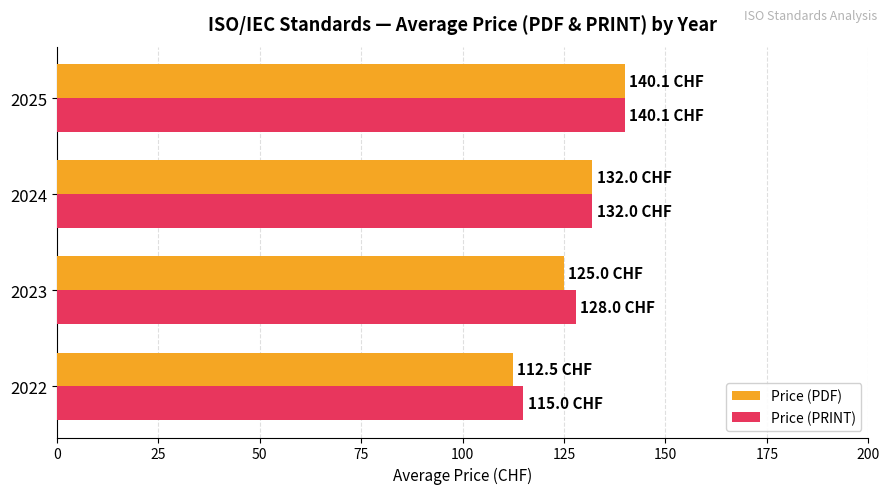

List the labels in order of Price (PRINT) value, smallest first.

2022, 2023, 2024, 2025